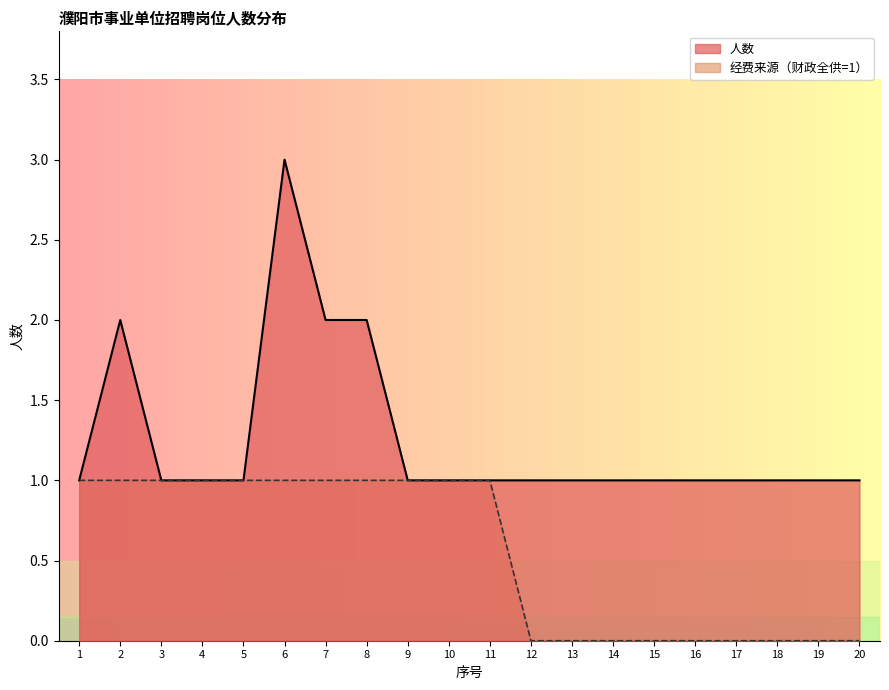

What is the value of the 人数 point at the 19th from the left?

1